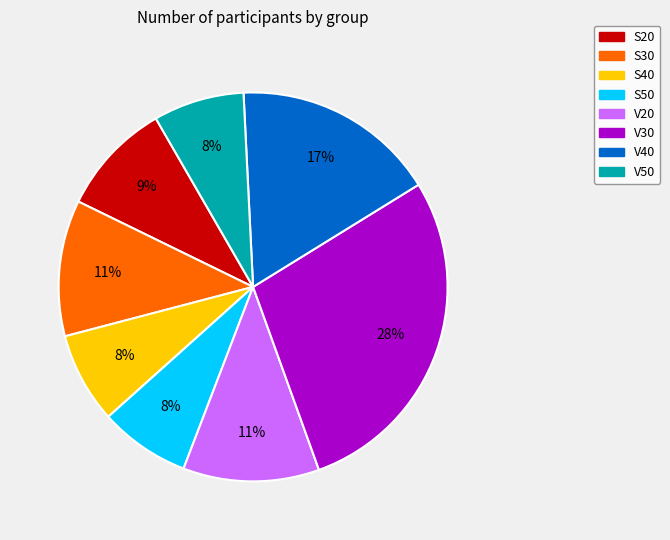

How many segments does this pie chart have?

8